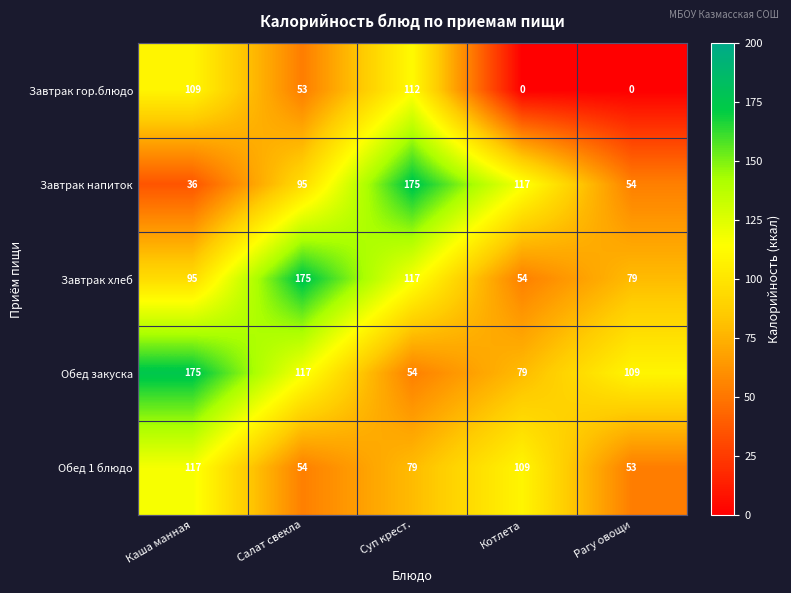

Where is Обед закуска nearest to the value 114?

Салат свекла